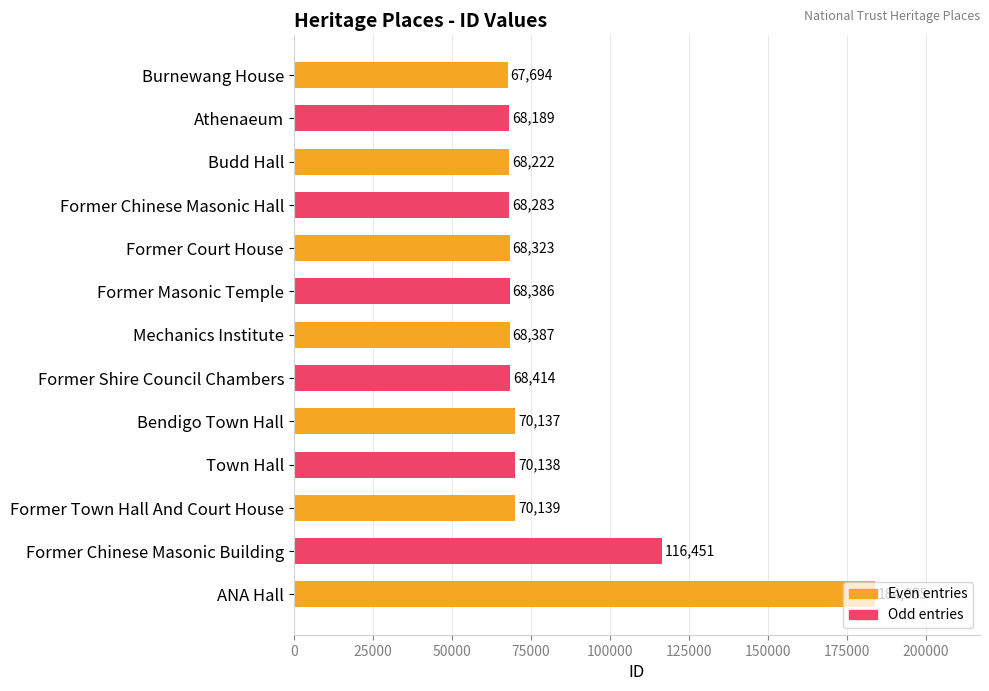

The value at Town Hall is 70138. True or false?

True